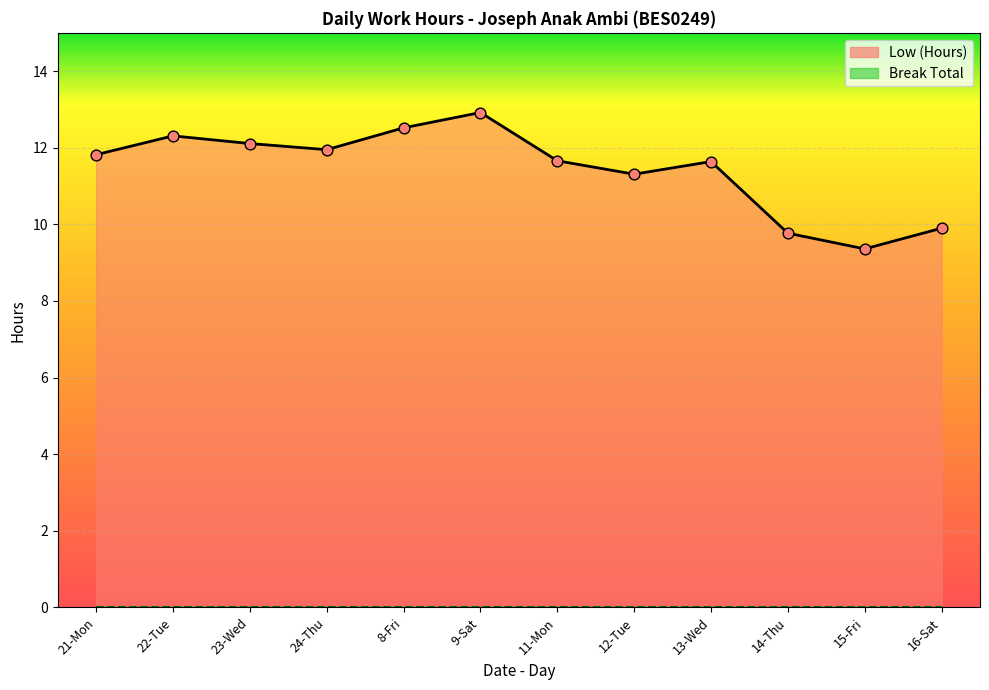

Approximately how many times larger is the value at 15-Fri compared to 22-Tue?

0.8